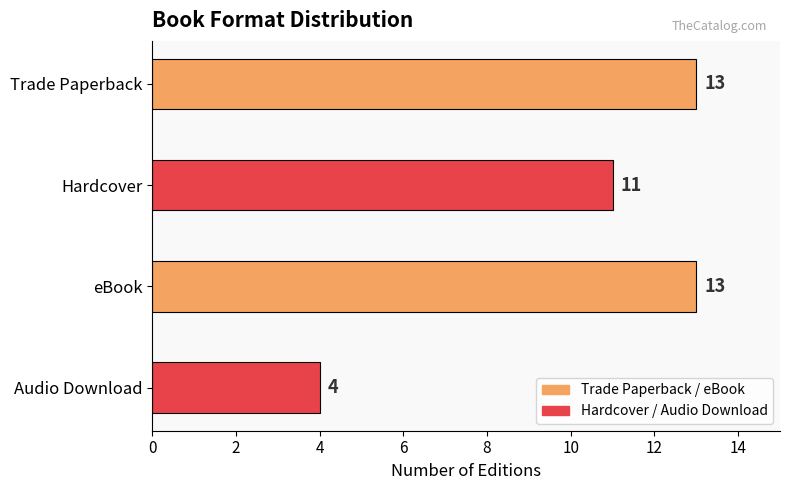

Reading top to bottom, what are all the values shown in this chart?

Trade Paperback=13	Hardcover=11	eBook=13	Audio Download=4